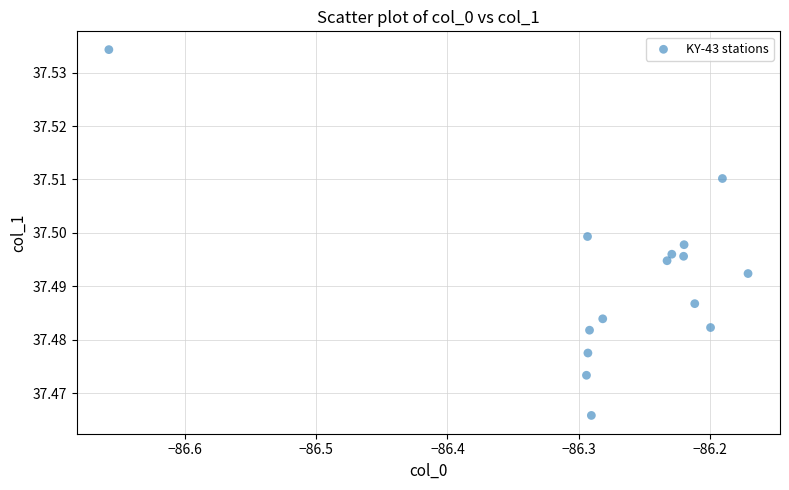

How many points are shown in the scatter plot?

15